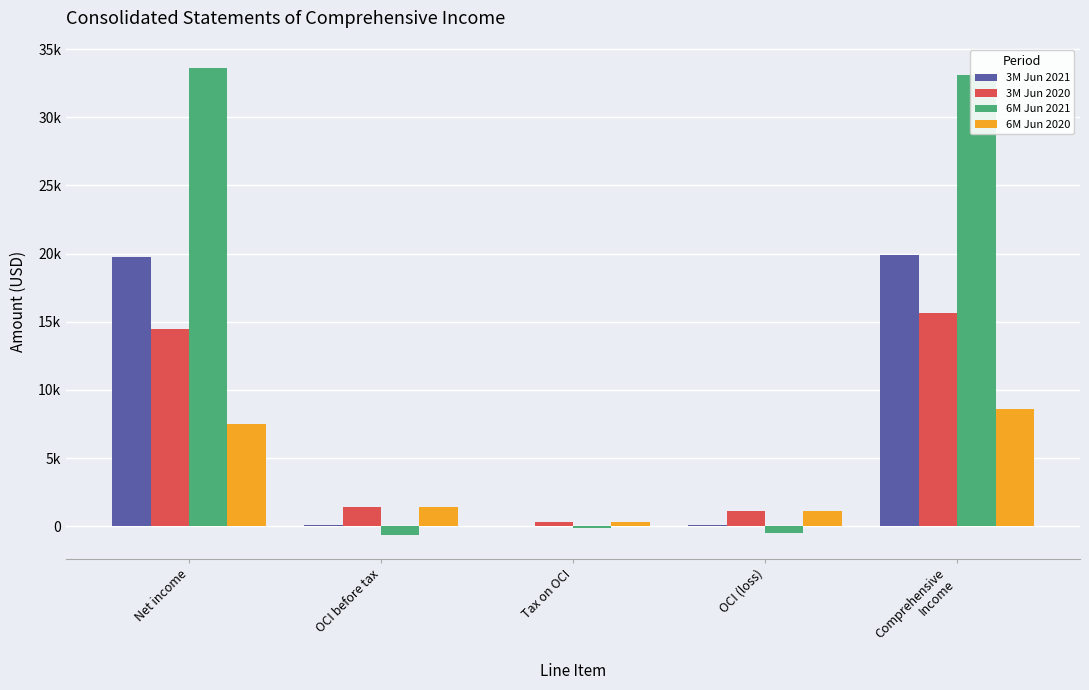

What are all the series names shown in the legend?

3M Jun 2021, 3M Jun 2020, 6M Jun 2021, 6M Jun 2020